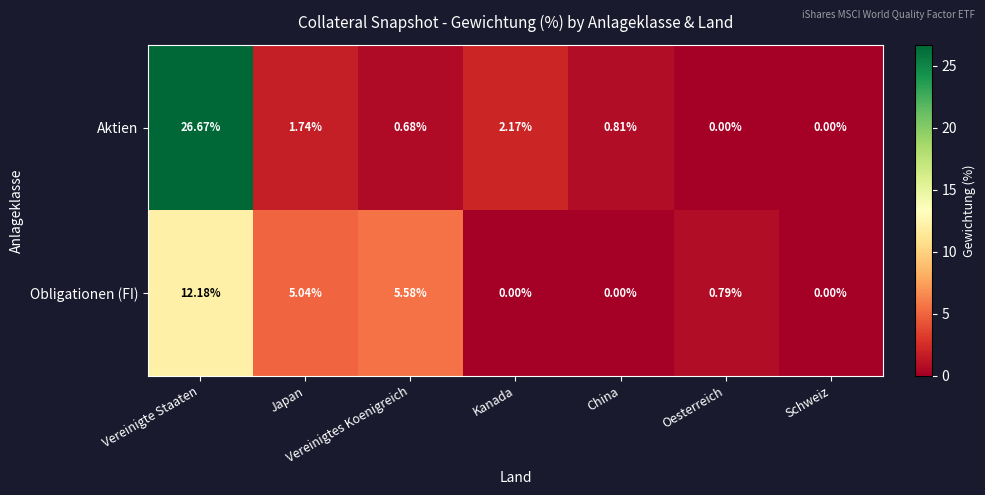

Rank the series by their average value, from lowest to highest.

Obligationen (FI), Aktien